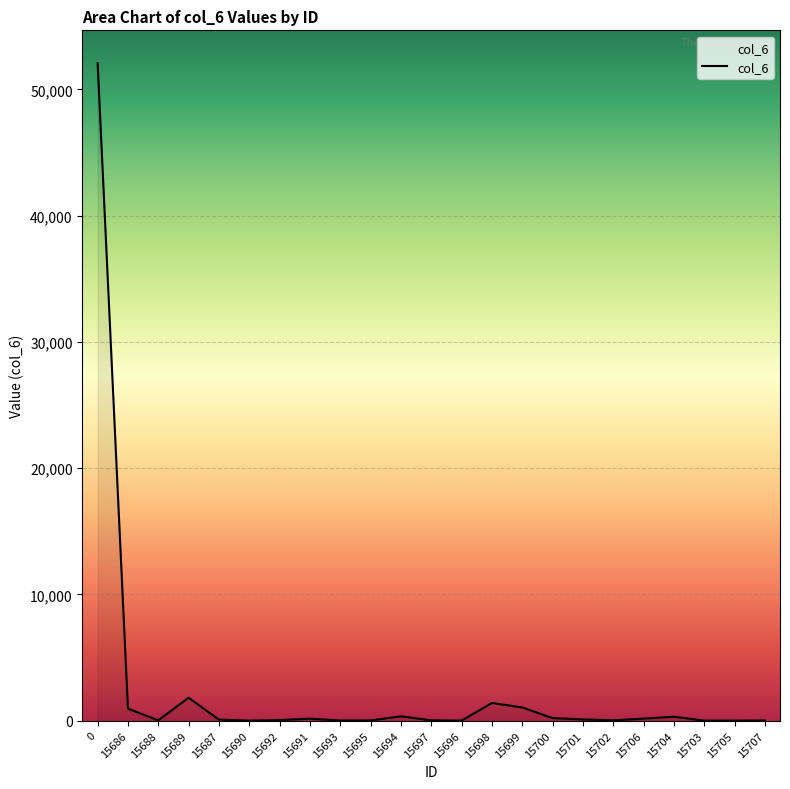

What is the difference between the second highest and second lowest values?

1812.9